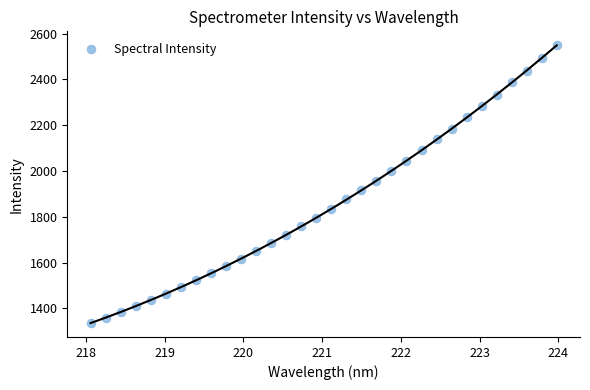

What is the range of X values (max minus min)?

5.9